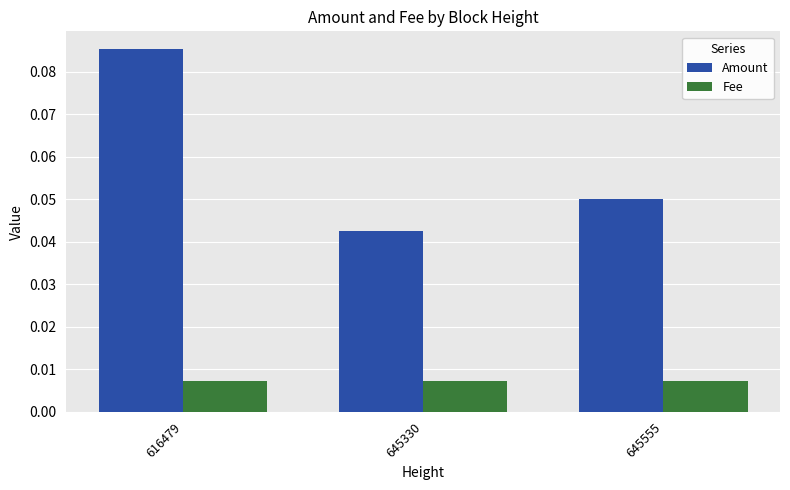

Where is Amount nearest to the value 0?

645330